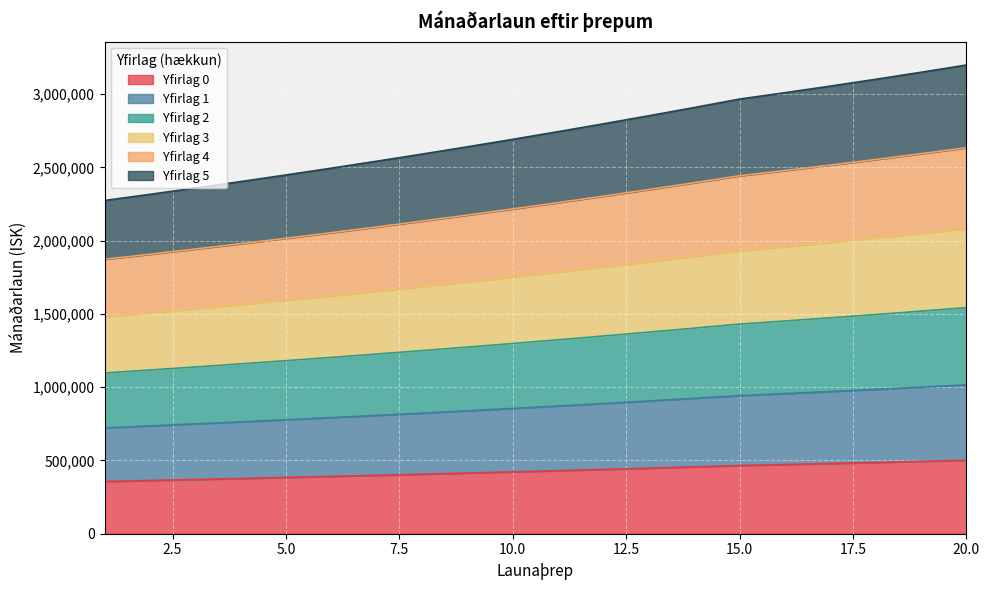

Which series has the largest range (max minus min)?

5